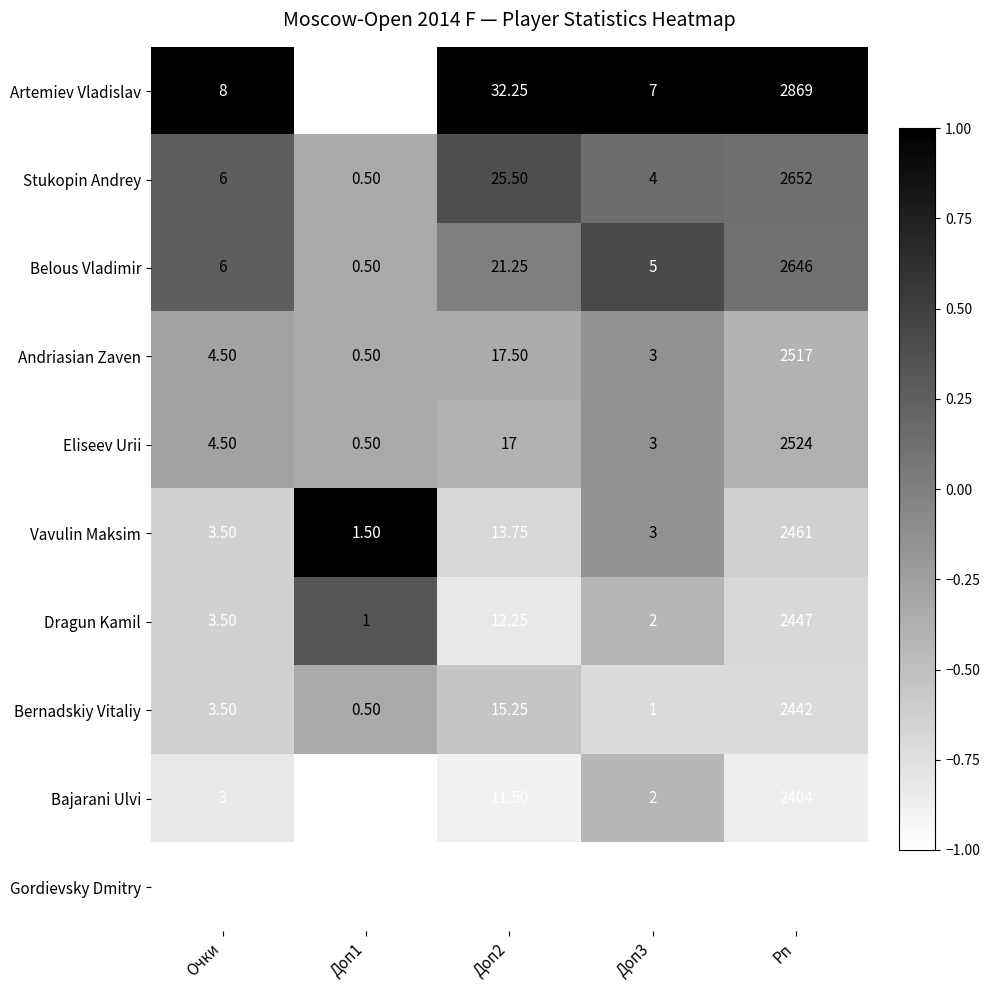

Which label corresponds to the largest value in the chart?

Рп